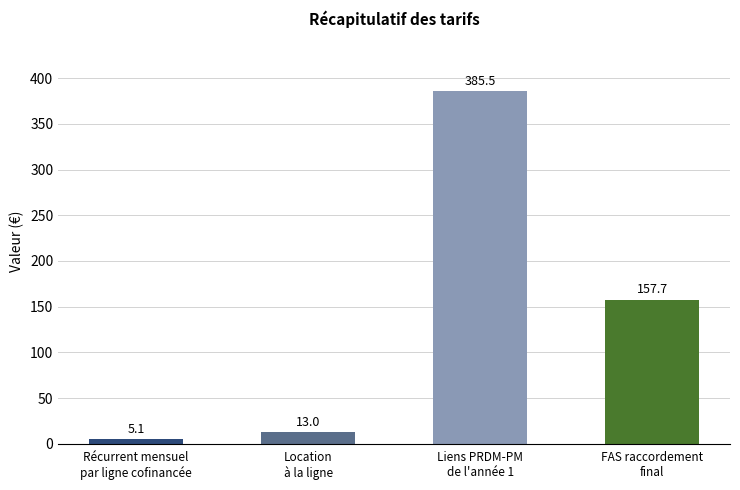

Which category has the lowest value across all series?

Récurrent mensuel
par ligne cofinancée